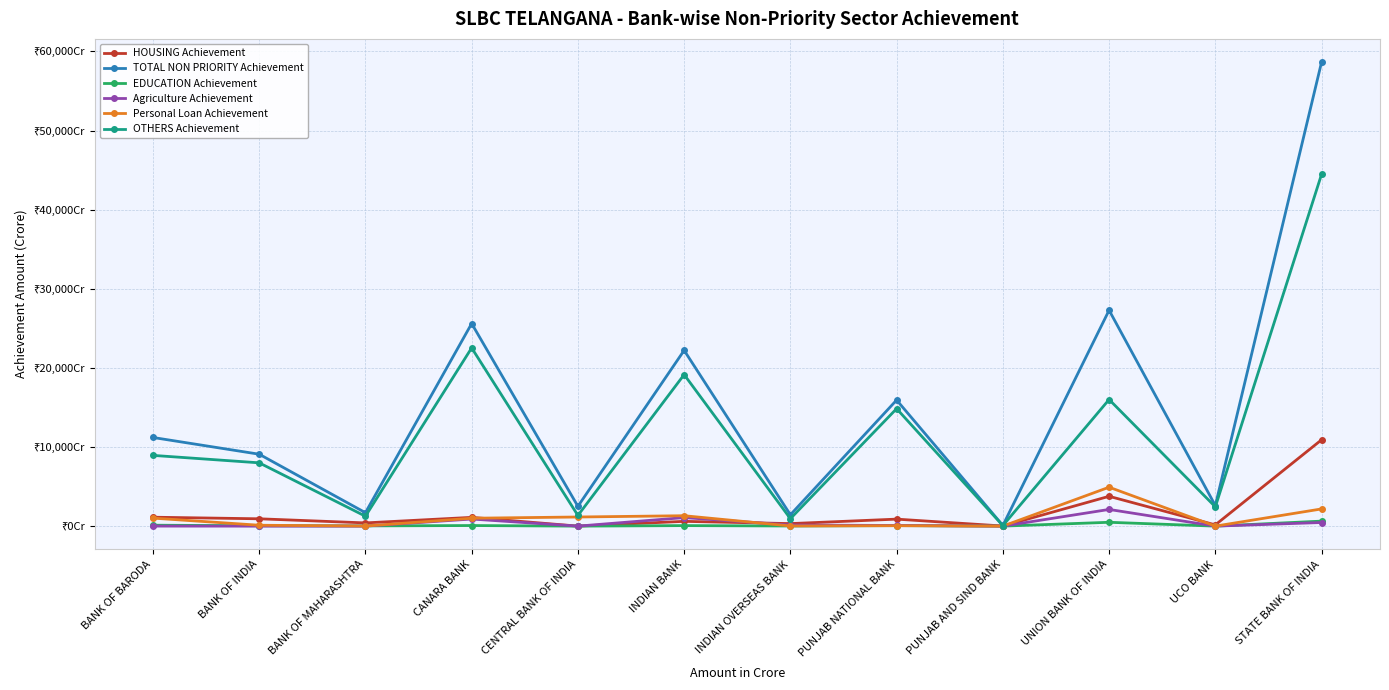

List the series in order of their peak value, highest first.

TOTAL NON PRIORITY Achievement, OTHERS Achievement, HOUSING Achievement, Personal Loan Achievement, Agriculture Achievement, EDUCATION Achievement